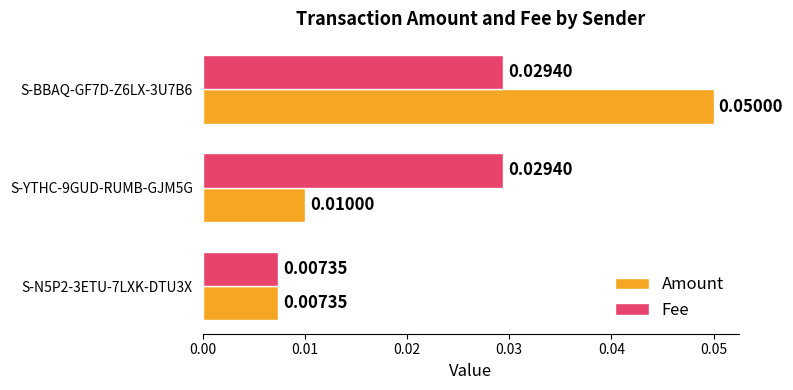

Rank the series by their maximum value, from highest to lowest.

Amount, Fee